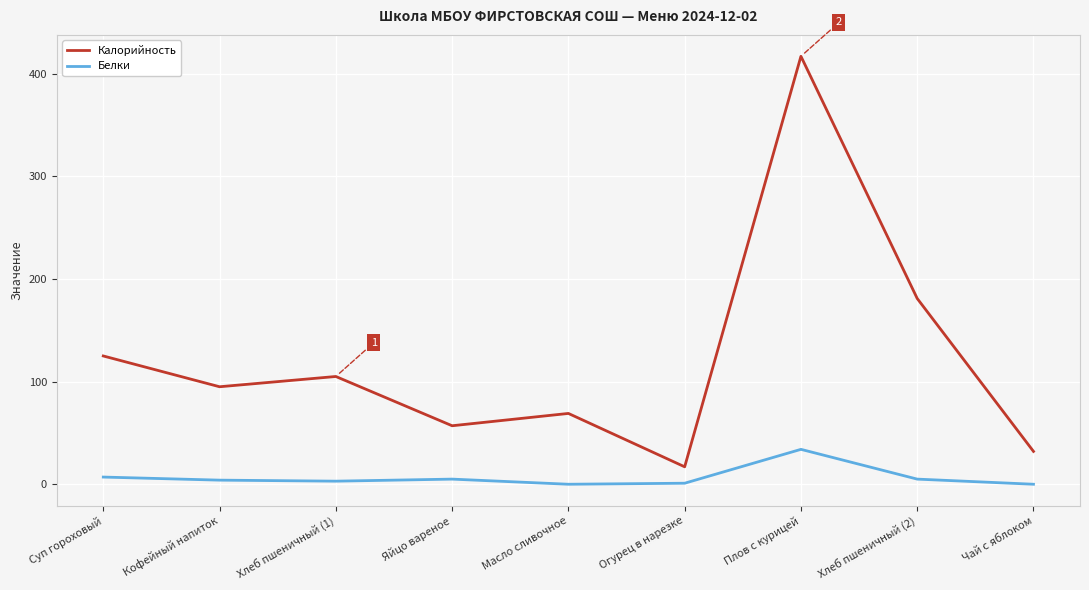

Rank the categories by Калорийность value from lowest to highest.

Огурец в нарезке, Чай с яблоком, Яйцо вареное, Масло сливочное, Кофейный напиток, Хлеб пшеничный (1), Суп гороховый, Хлеб пшеничный (2), Плов с курицей